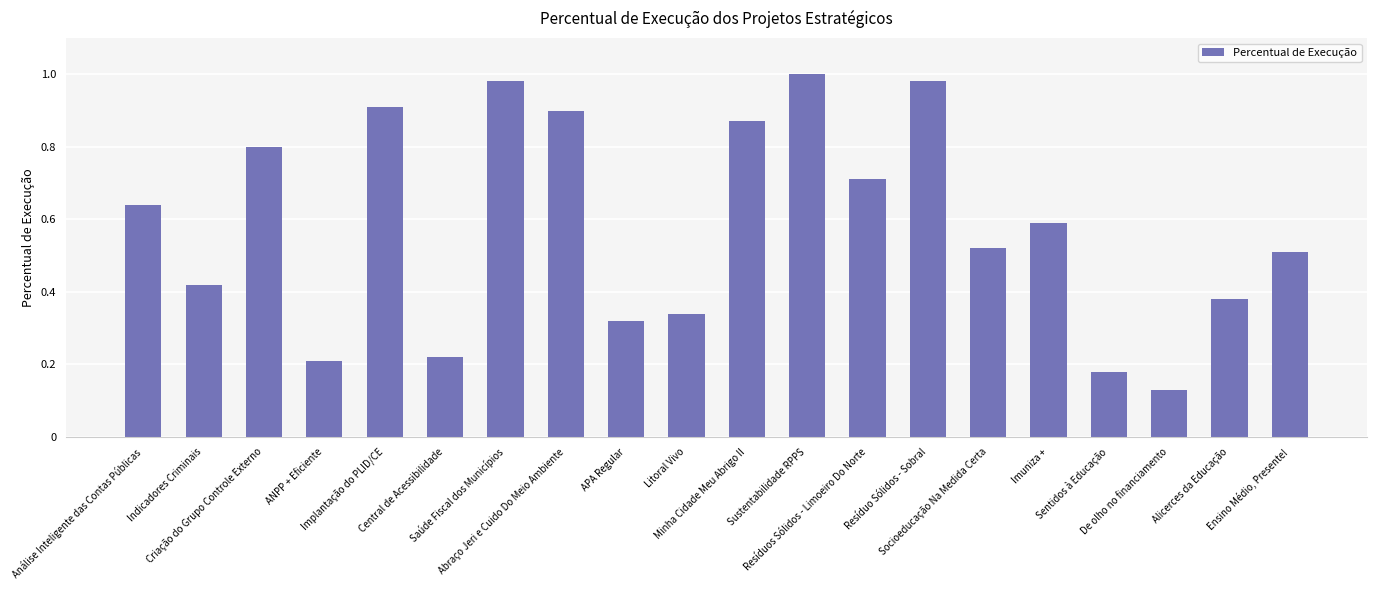

Is it true that the value at Abraço Jeri e Cuido Do Meio Ambiente is 0.9?

True